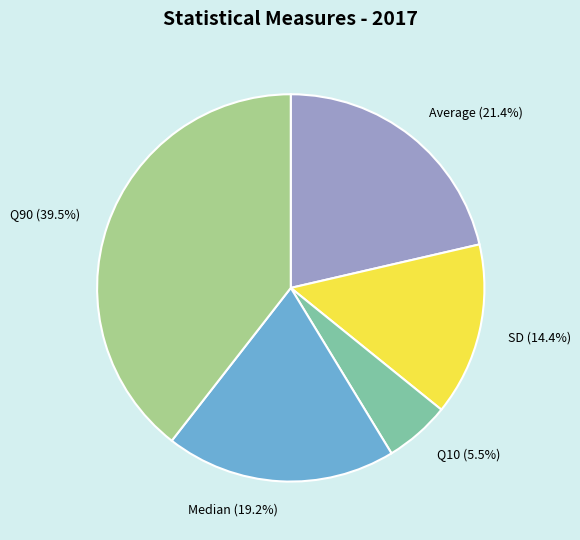

To the nearest percent, what is the difference between the Average and SD slice percentages?

7%